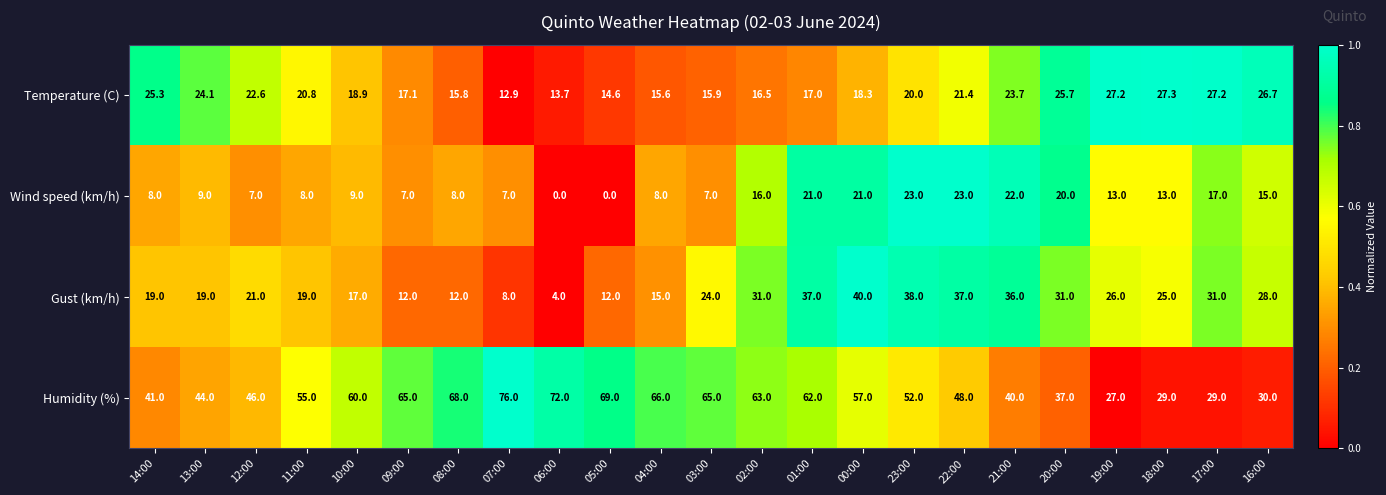

What is the sum of all Gust (km/h) values?

542.0